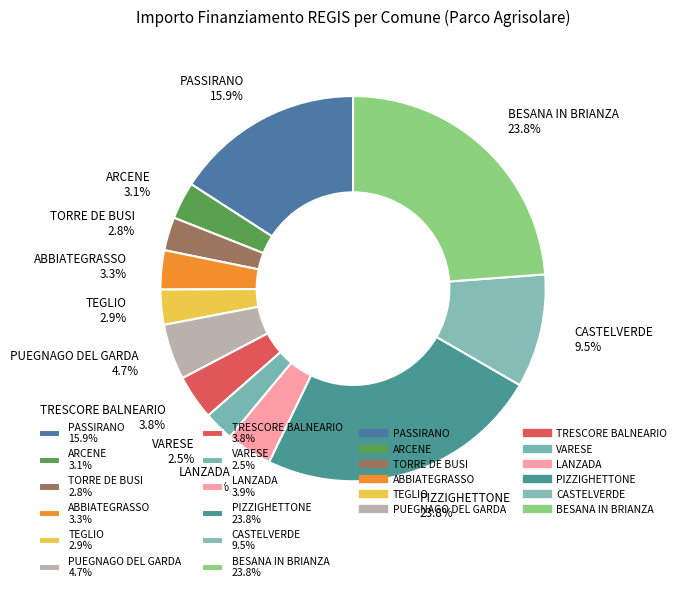

Does CASTELVERDE account for over 50% of the chart?

No